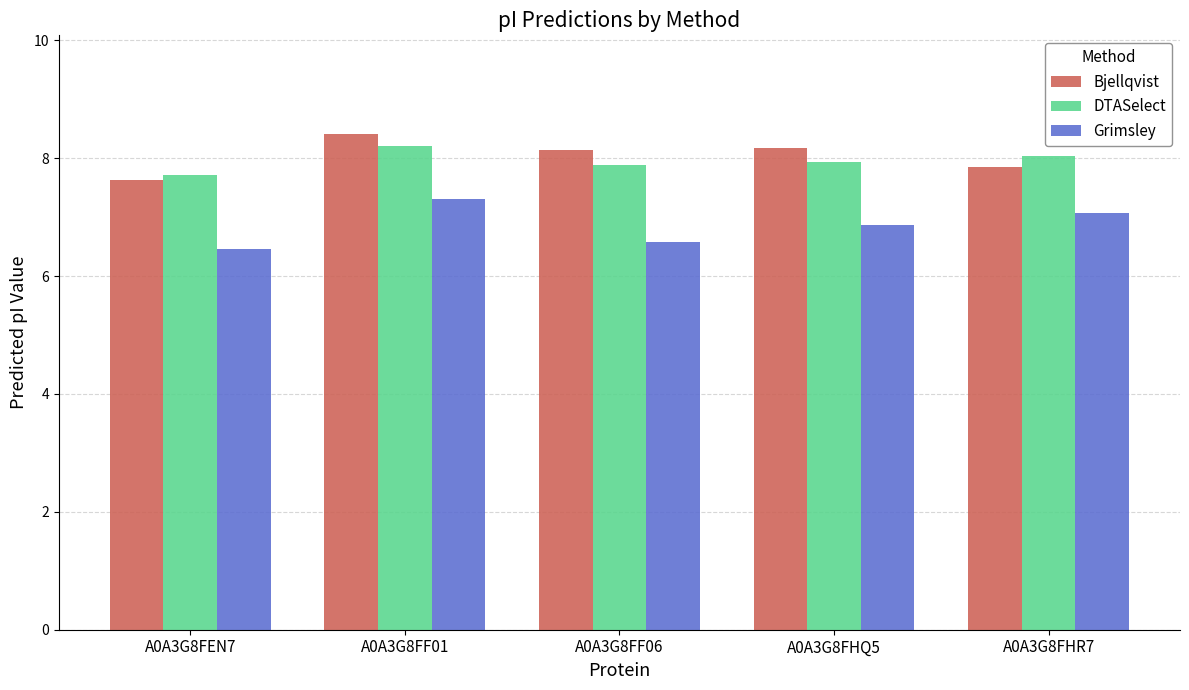

What is the smallest value displayed?

6.5